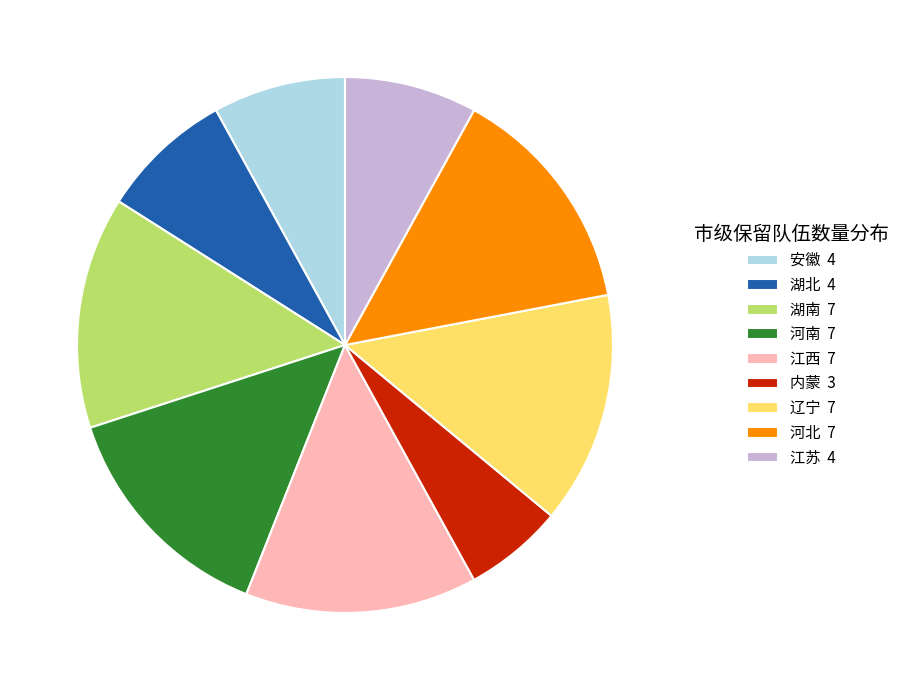

How many segments does this pie chart have?

9